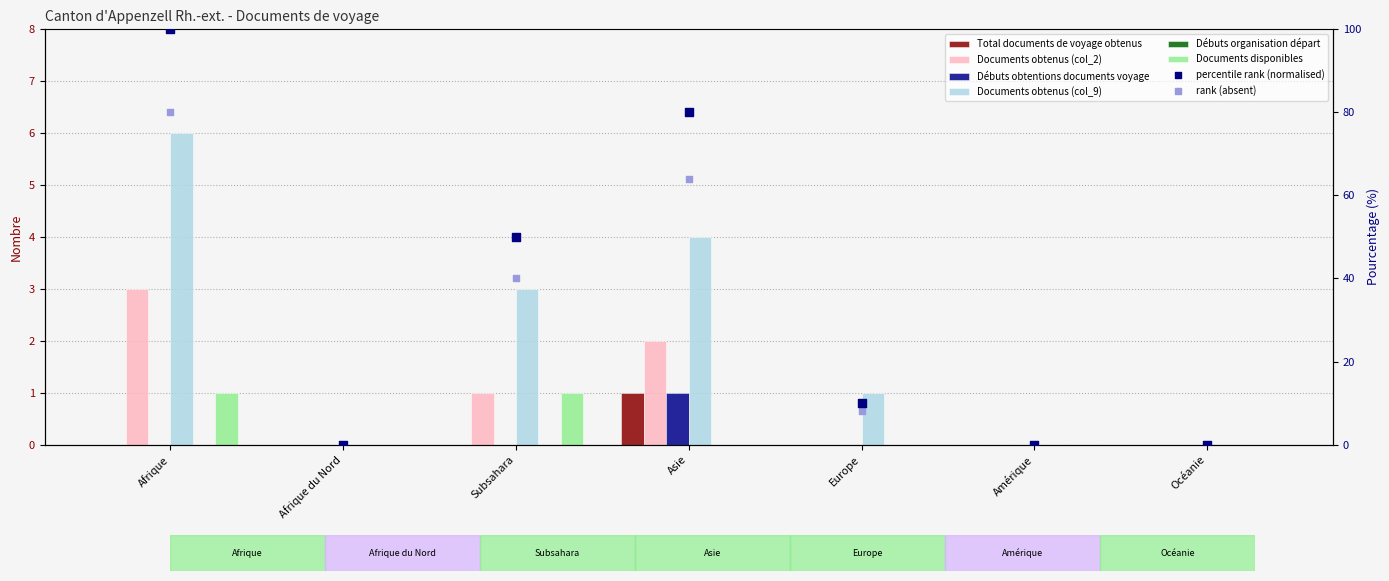

Which series reaches the maximum Y coordinate?

Documents obtenus (col_9)